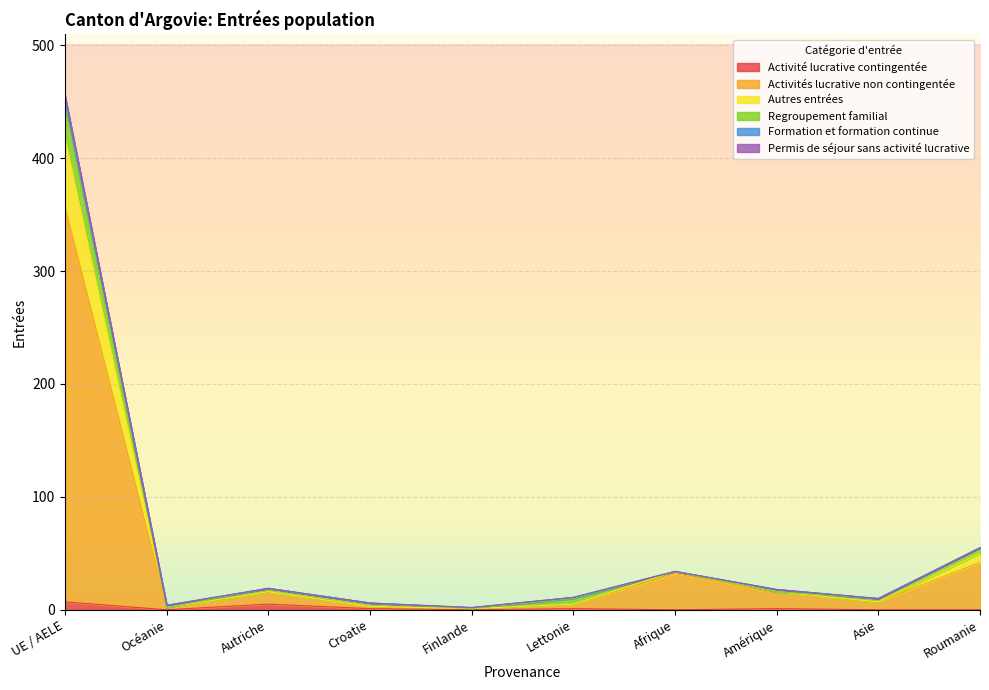

How many lines are shown in the chart?

6